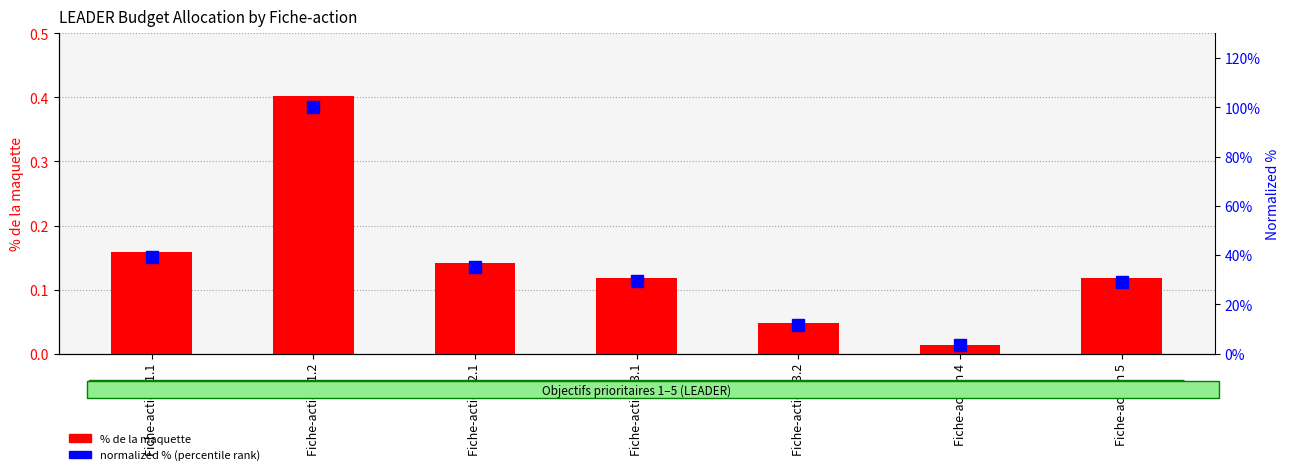

Rank the series at Fiche-action 3.1 from highest to lowest value.

normalized % (percentile rank), % de la maquette